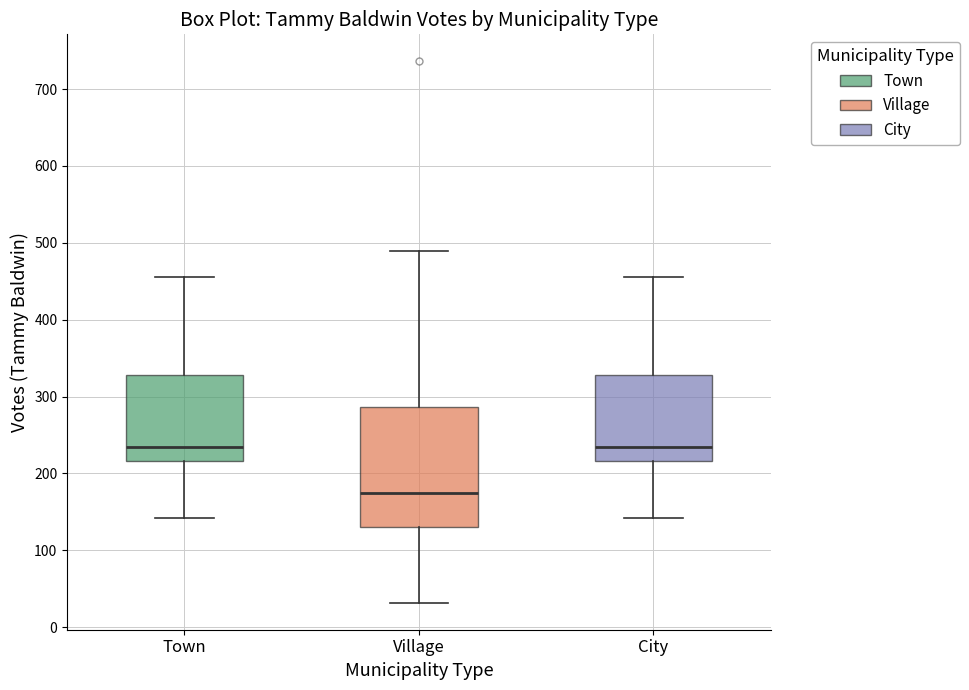

Reading left to right, read every box against the y-axis: the position of its median line, the range the box covers, and the ends of its whiskers. The values are not printed on the chart, so give them approximately, as read against the axis.

Town: median 240, box 220 to 330, whiskers 140 to 460
Village: median 170, box 130 to 290, whiskers 30 to 490
City: median 240, box 220 to 330, whiskers 140 to 460